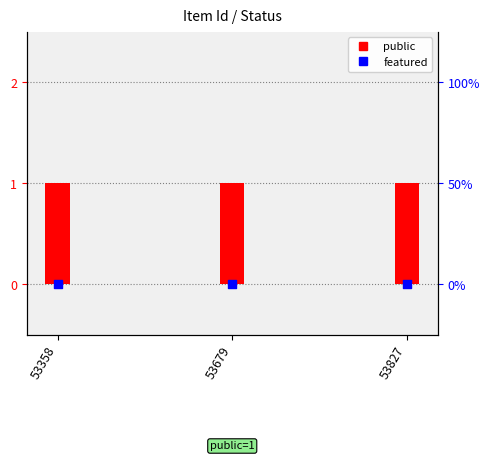

Which series has the largest total across all categories?

public